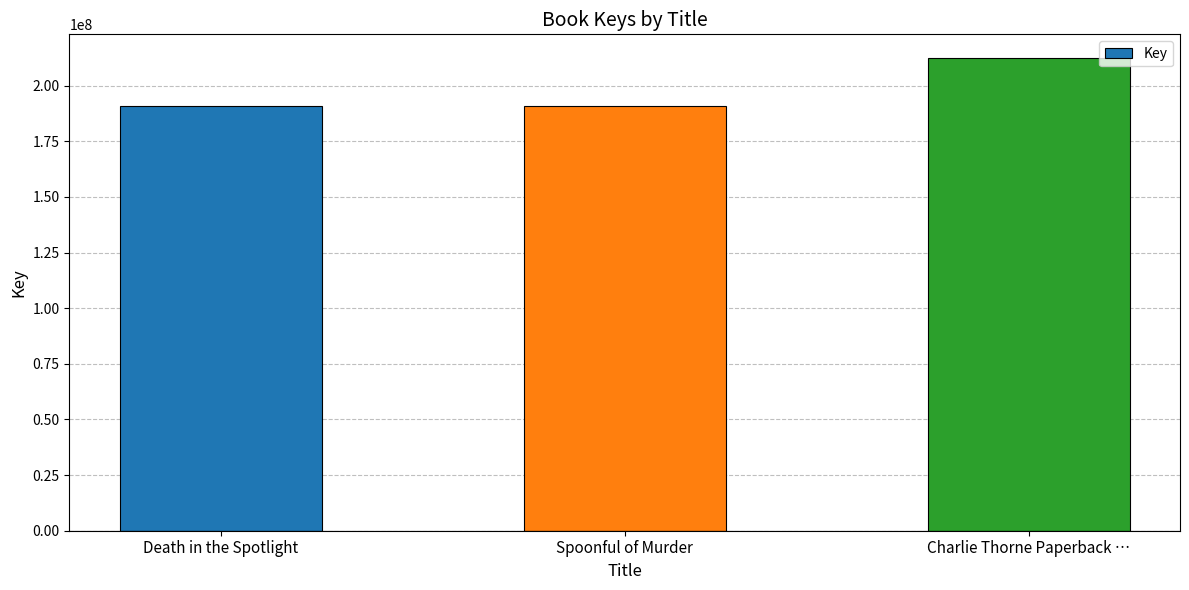

Which label corresponds to the largest value in the chart?

Charlie Thorne Paperback …